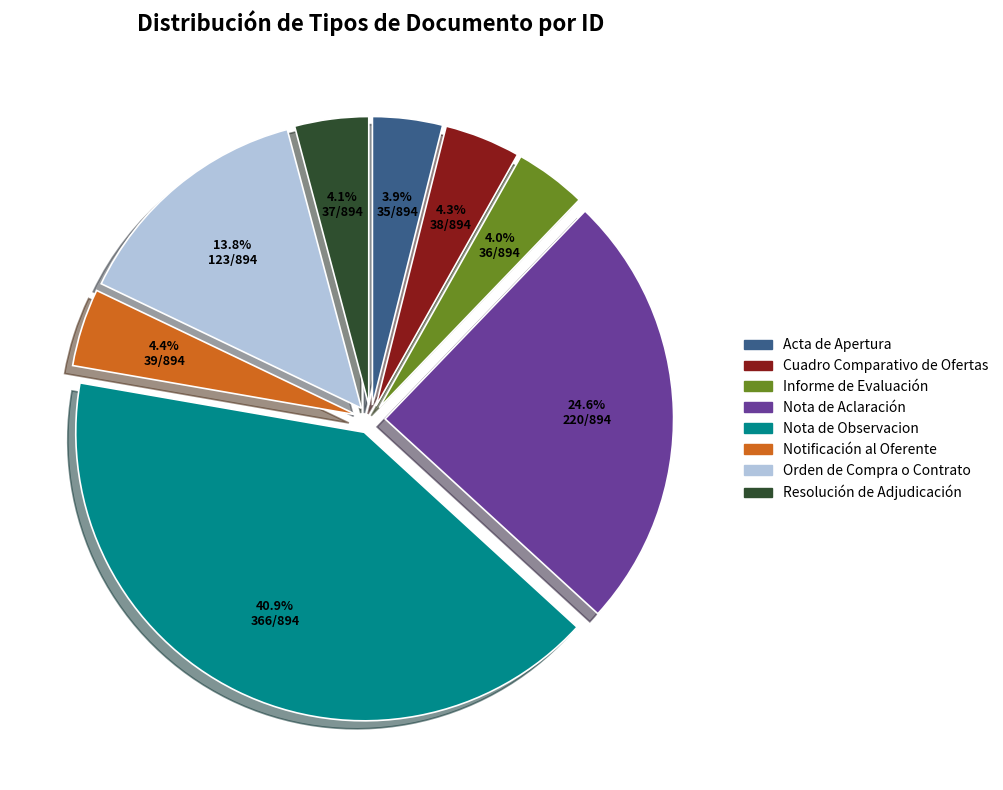

What is the ratio of the value at Nota de Observacion to the value at Informe de Evaluación?

10.2